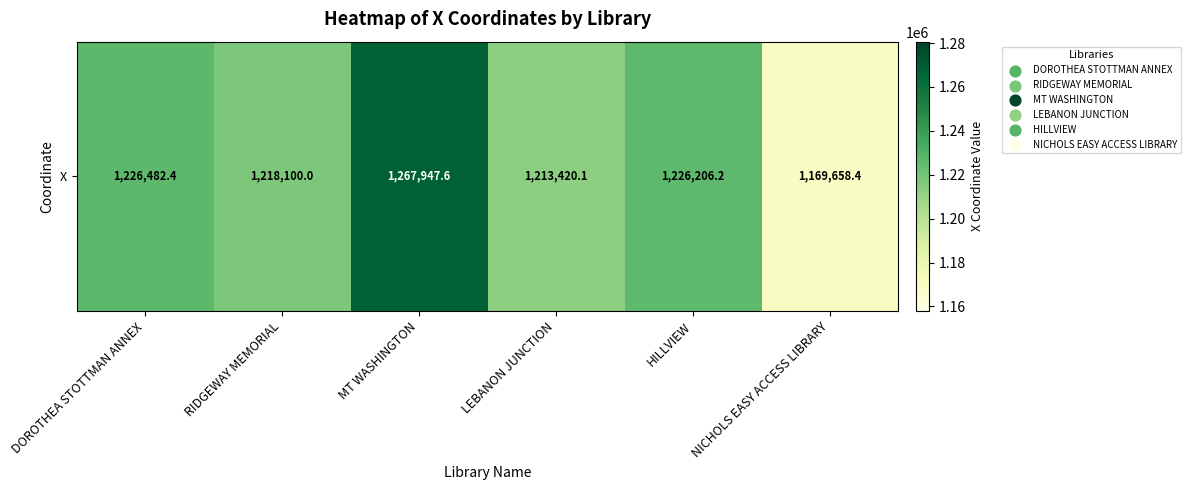

At which label is the value closest to 1218803?

RIDGEWAY MEMORIAL